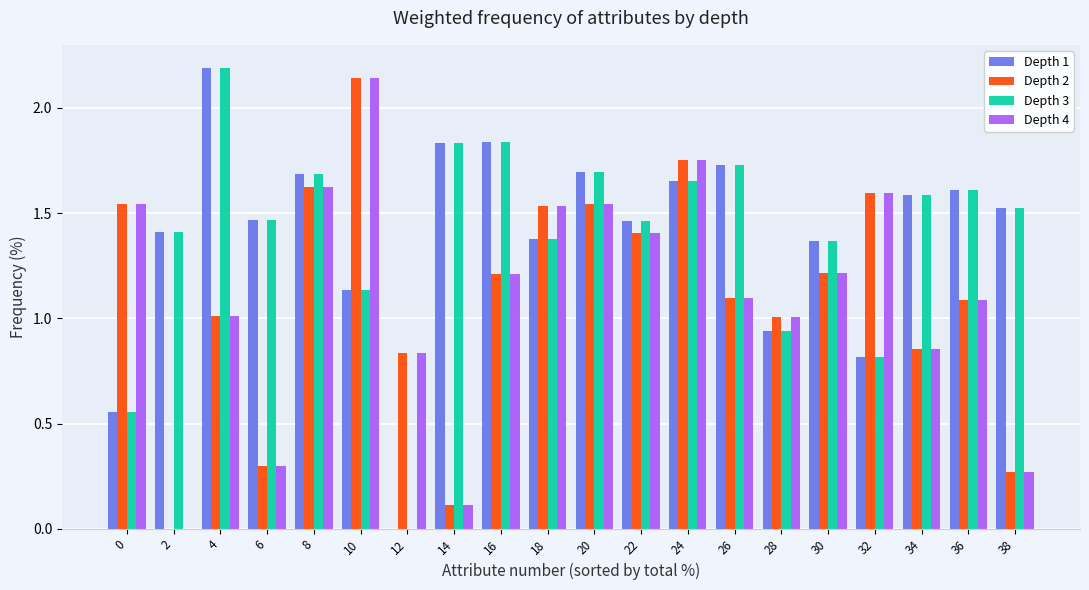

What value does the Depth 4 series have at 14?

0.1